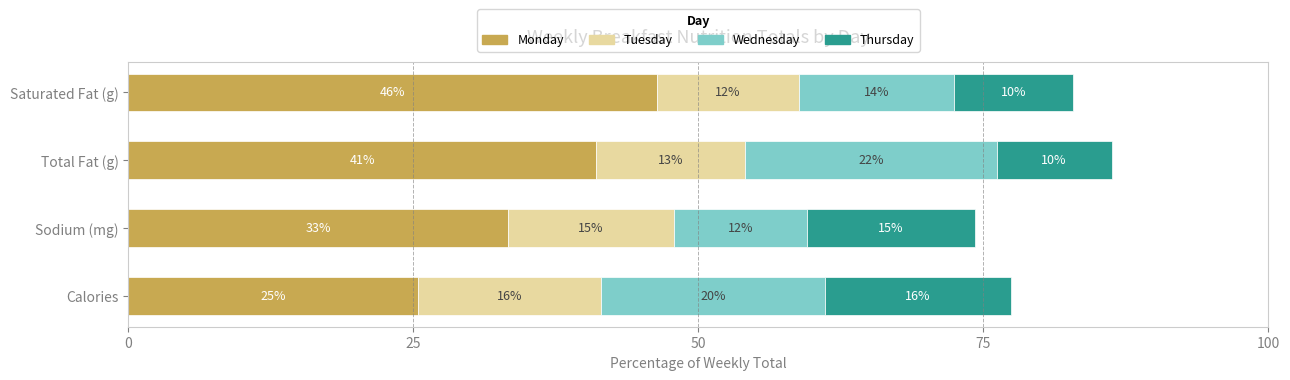

List the series in order of their peak value, lowest first.

Tuesday, Thursday, Wednesday, Monday